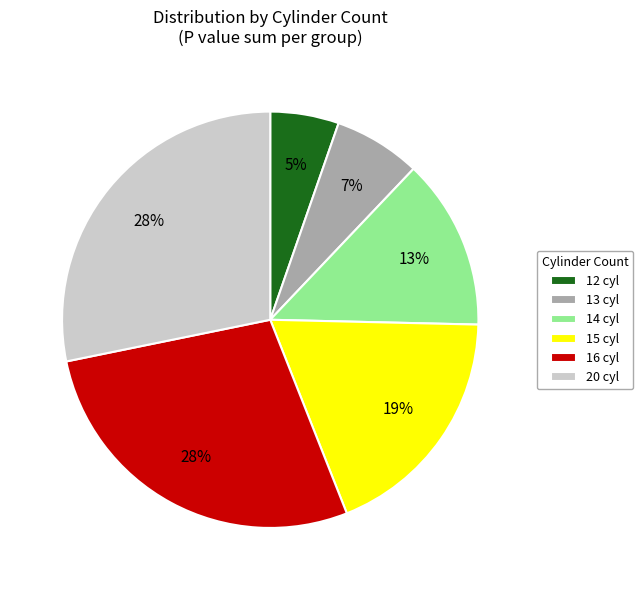

True or false: 13 cyl accounts for 7% of the total.

True